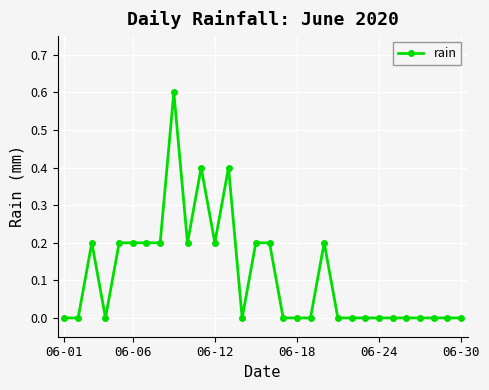

What is the maximum value shown in the chart?

0.6